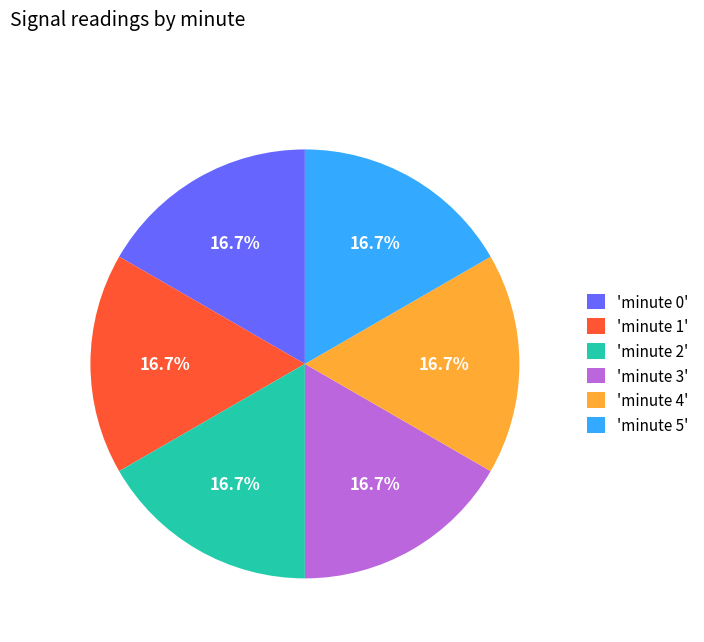

Is there any slice that represents more than half of the pie?

No